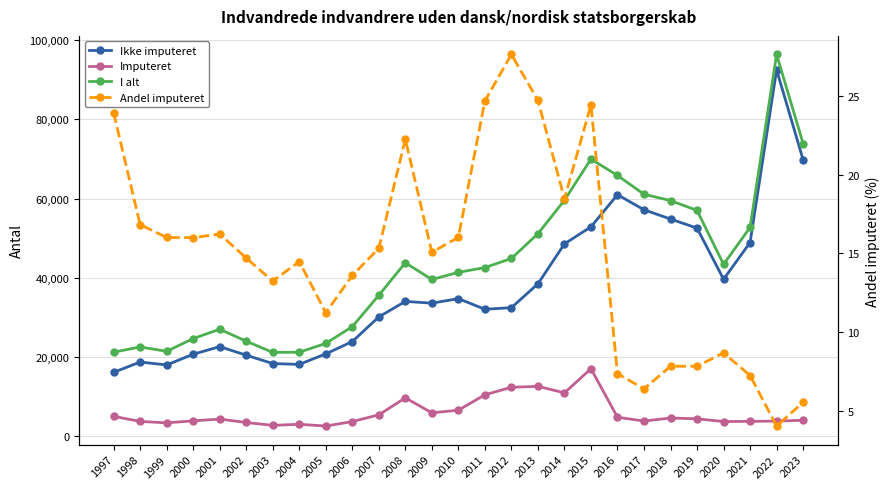

At which label does Ikke imputeret first exceed 33627?

2008